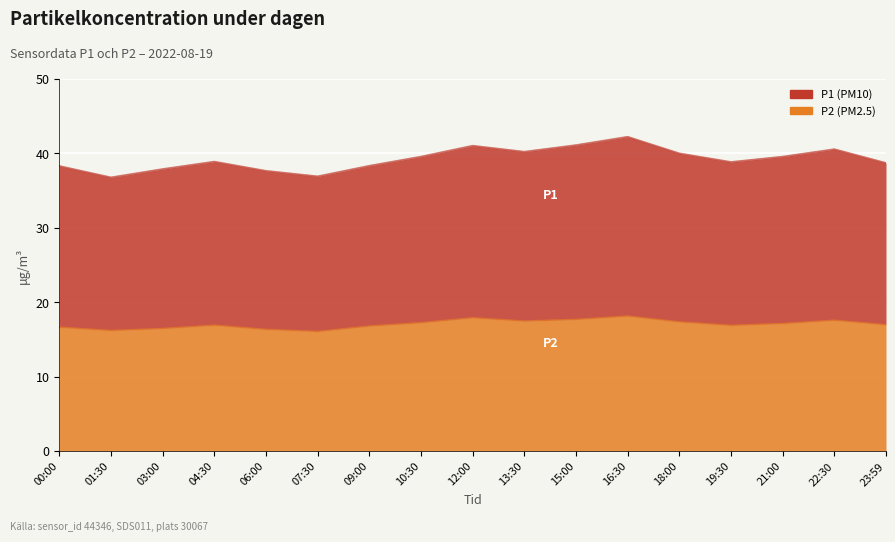

True or false: P1 and P2 intersect in this chart.

False